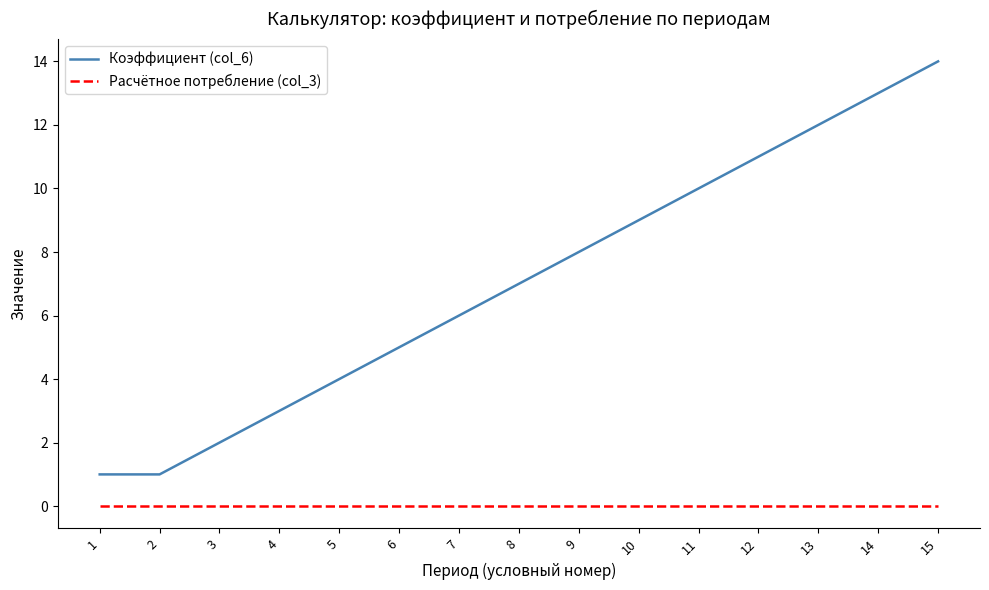

Does the chart display data point markers on the line(s)?

No